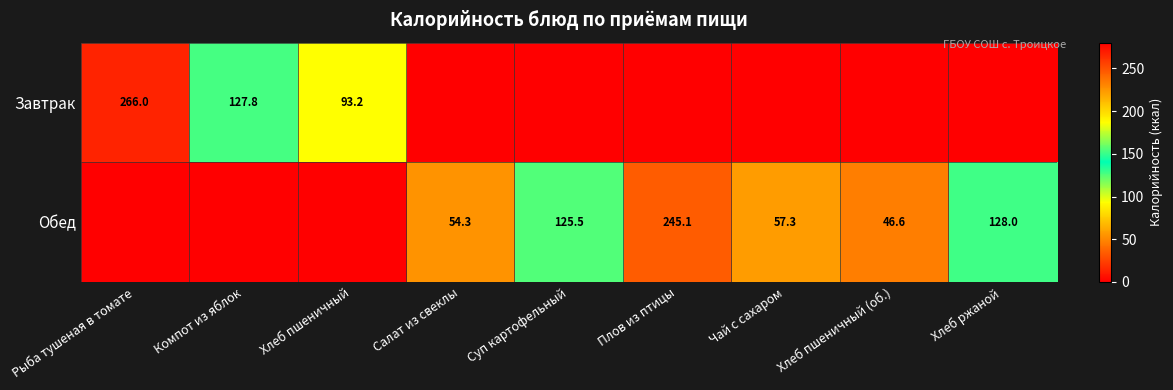

True or false: Обед has a value of 21.7 at Чай с сахаром.

False